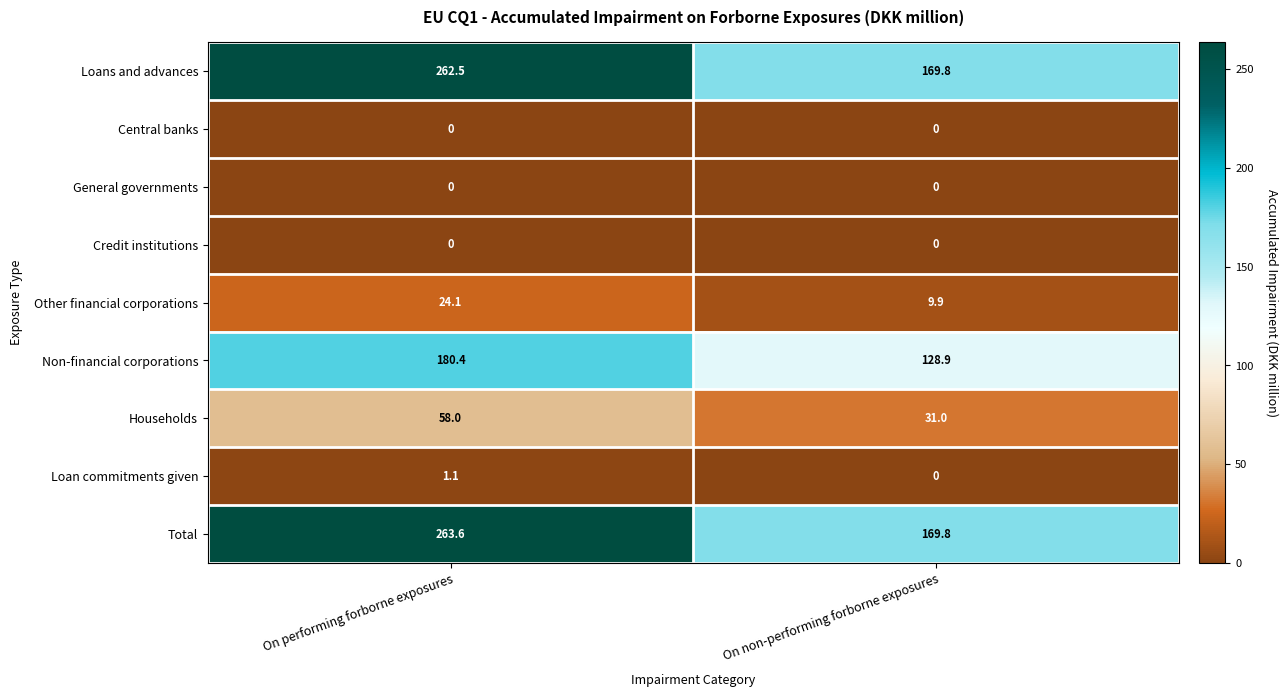

What is the difference between the highest and lowest values at On performing forborne exposures?

263.6